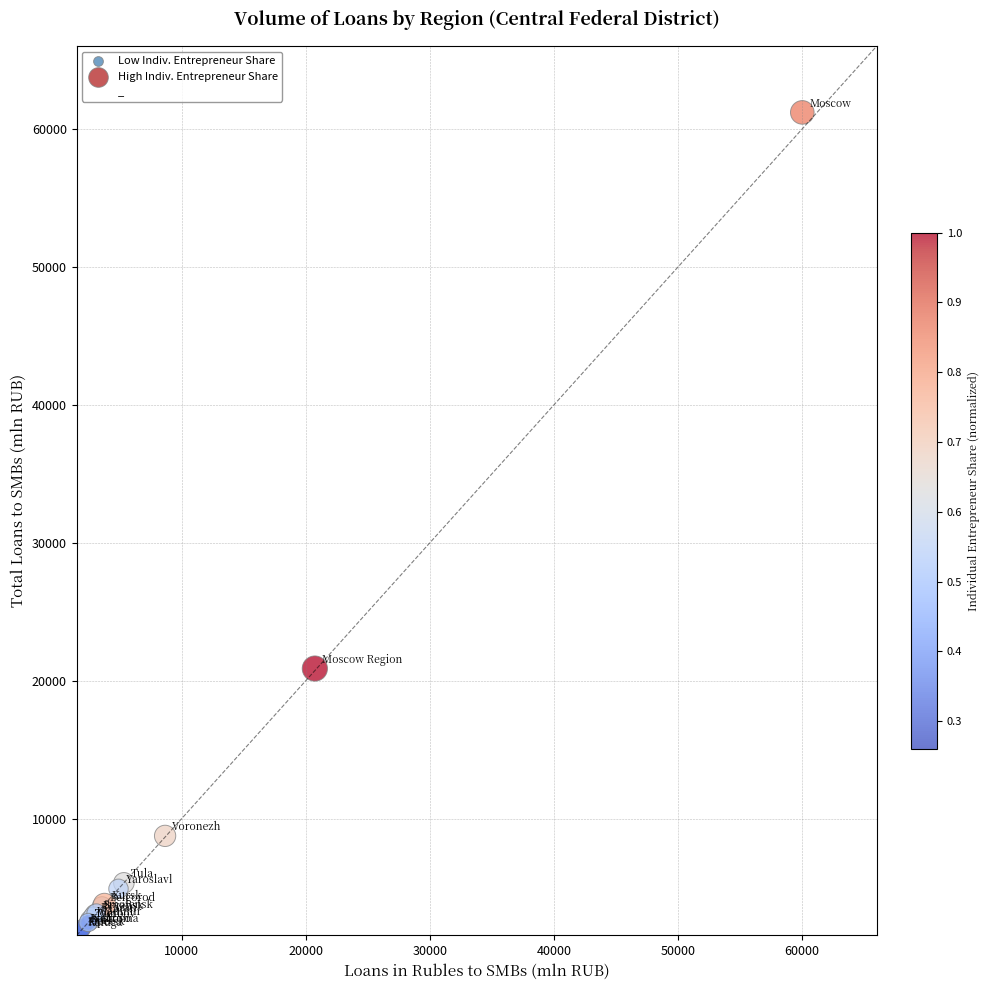

What Y value in the scatter plot is closest to 31502?

20876